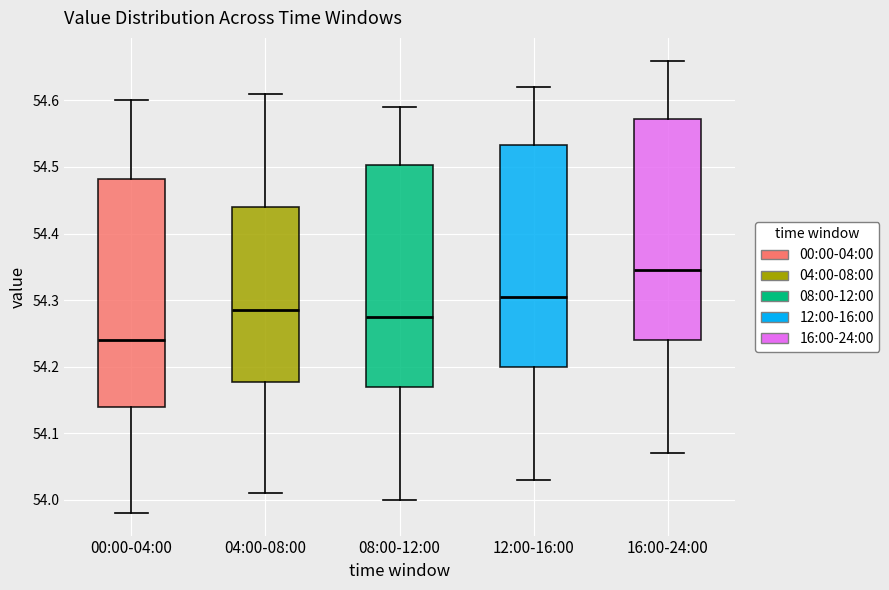

Which box's median line is the lowest?

00:00-04:00